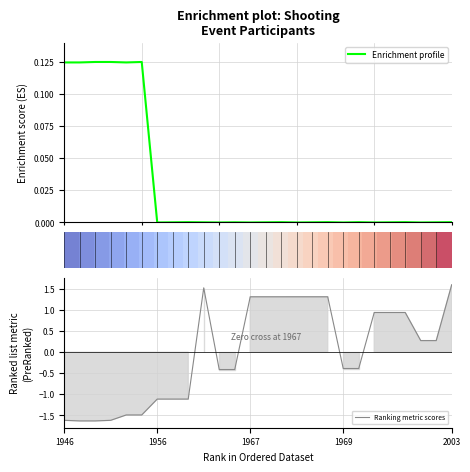

The value of Ranking metric scores at 1969 is -0.2. True or false?

False